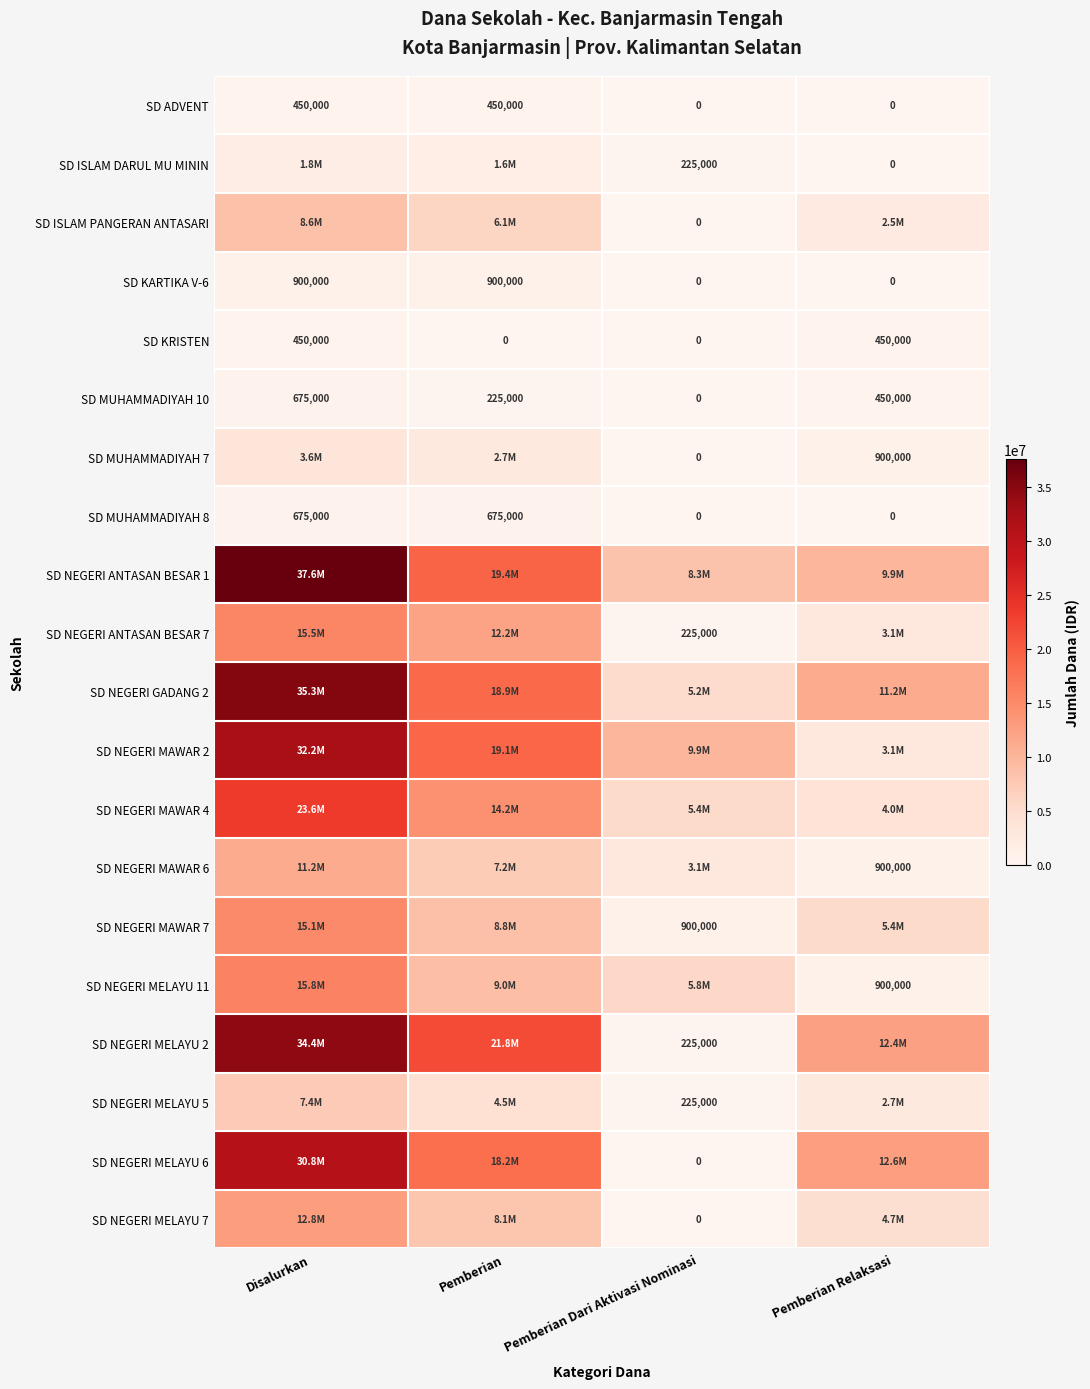

Where does the SD MUHAMMADIYAH 10 series first go above 450000?

Disalurkan